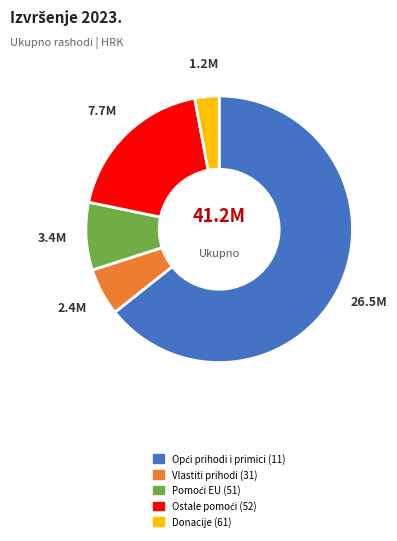

Which category has the smallest portion of the pie?

Donacije (61)